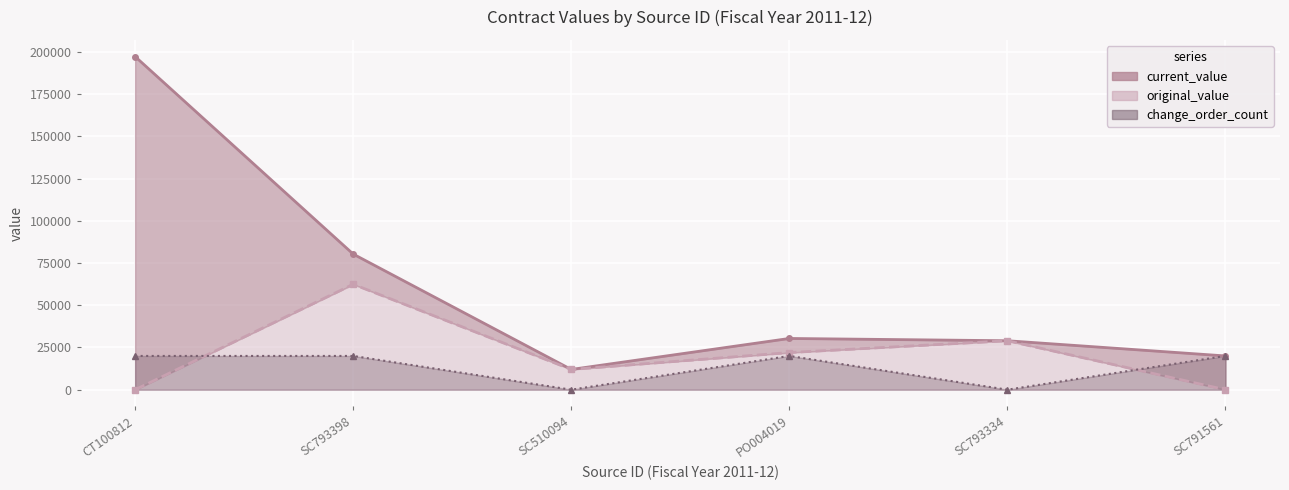

Between SC793334 and SC791561, which is larger?

SC793334